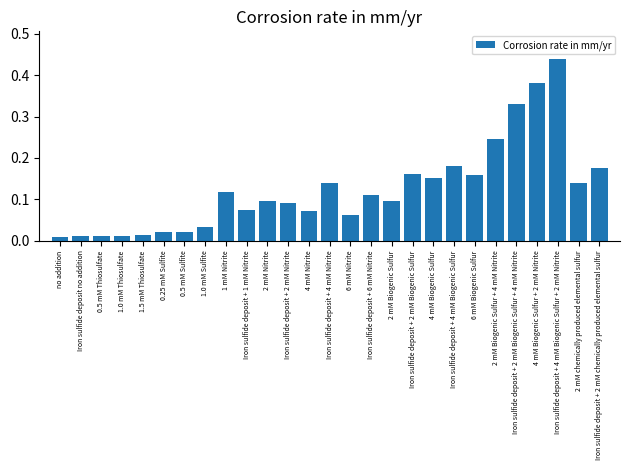

What is the change in value from 4 mM Nitrite to Iron sulfide deposit + 4 mM Biogenic Sulfur?

+0.1